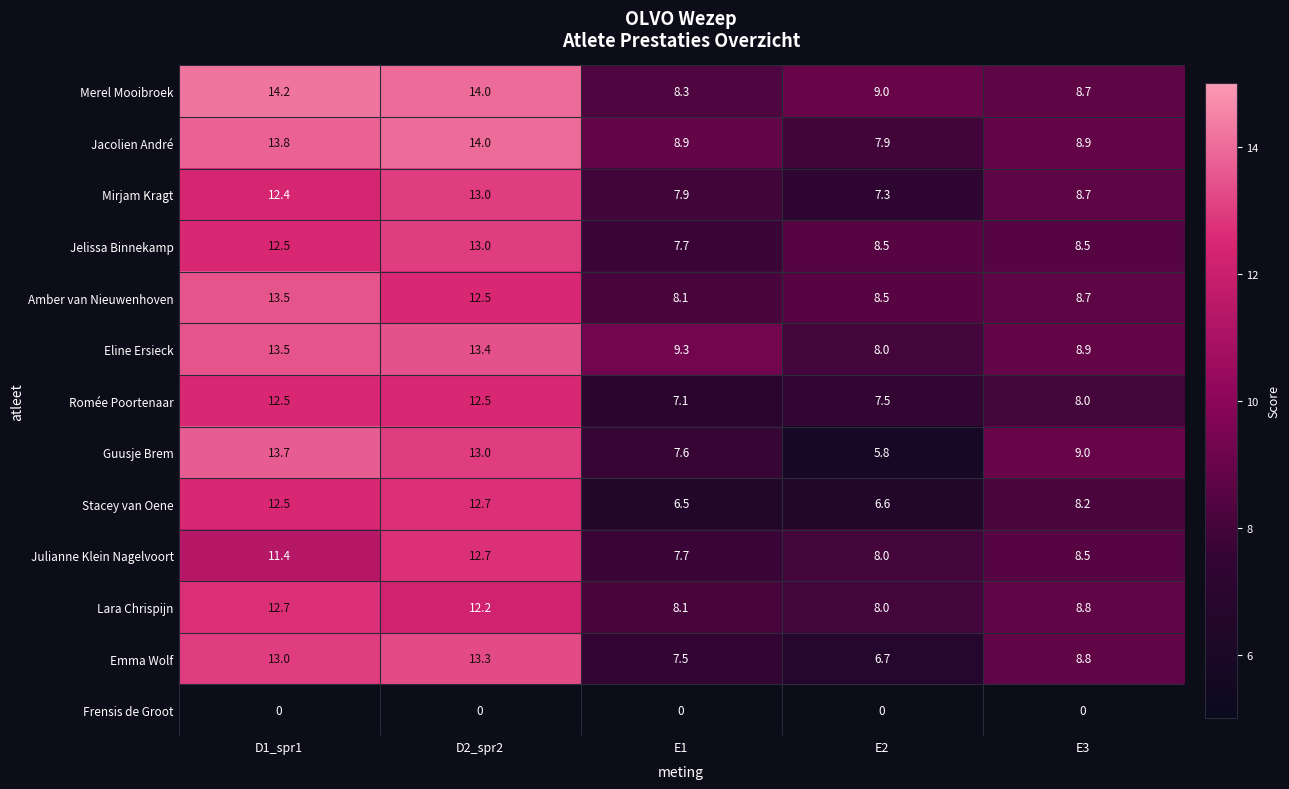

At which category is the sum across all series the highest?

D2_spr2